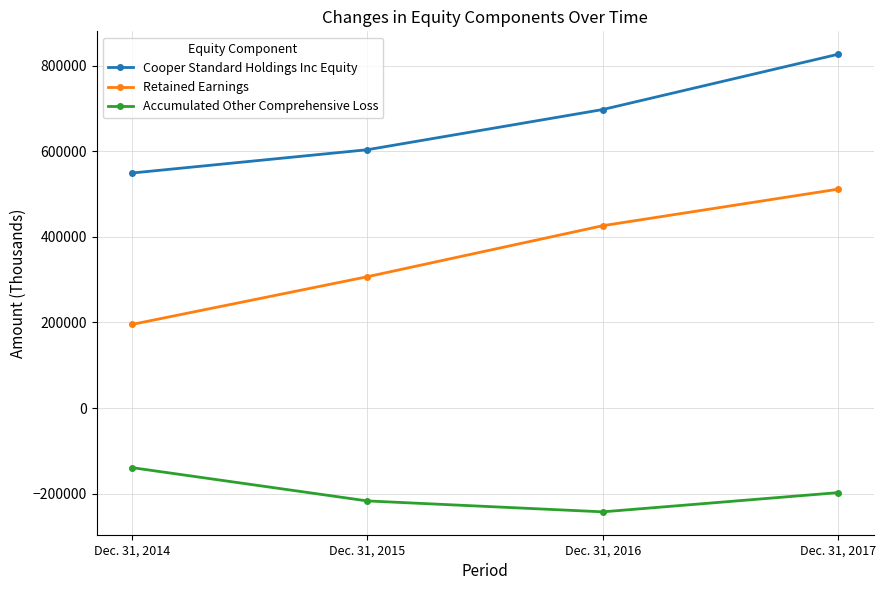

What is the average value of the Retained Earnings series?

359821